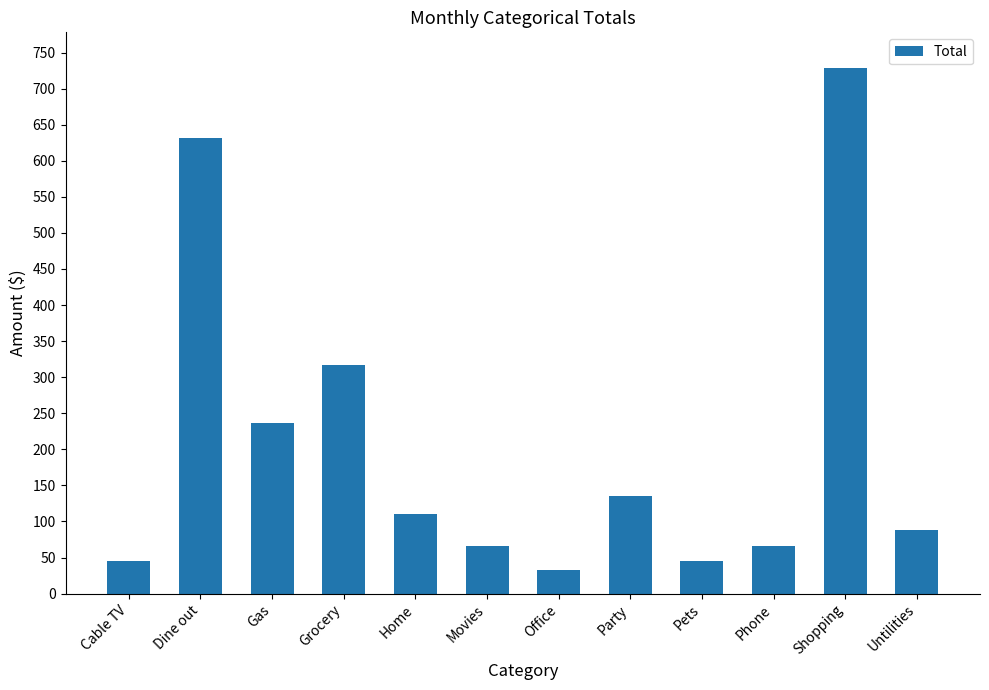

Count the number of categories in the chart.

12